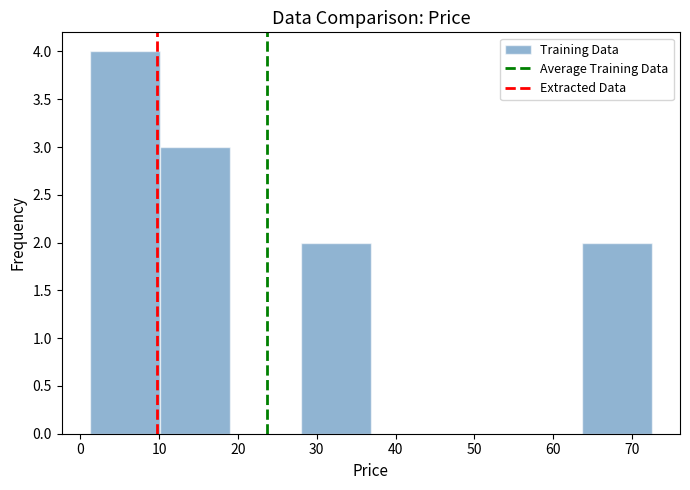

What is the height of the bar covering 10 to 19 on the x-axis? Neither the bar edges nor the heights are printed on the chart, so give them approximately, as read against the axes.

3